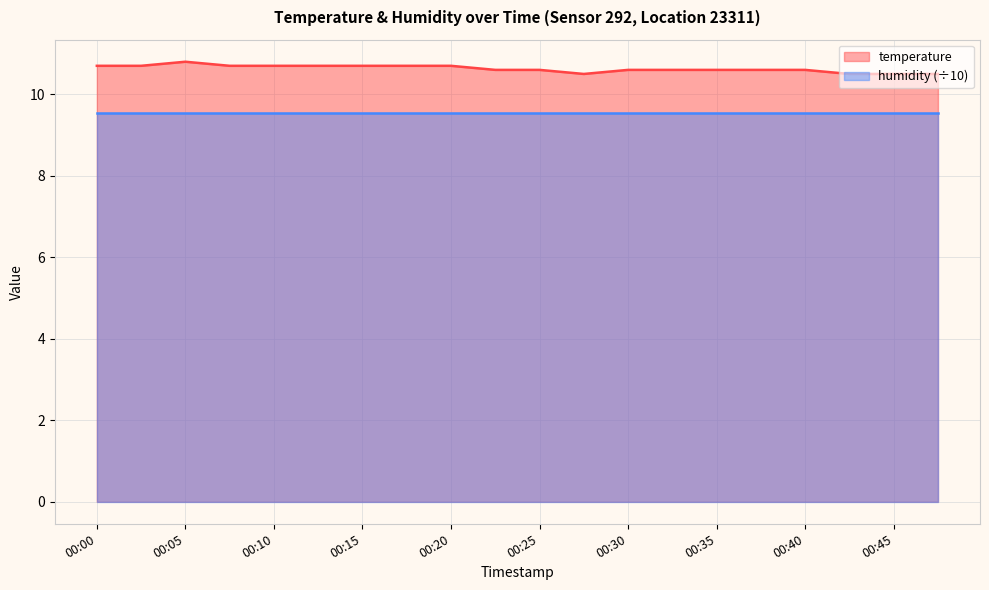

What is the sum of all values?

212.6